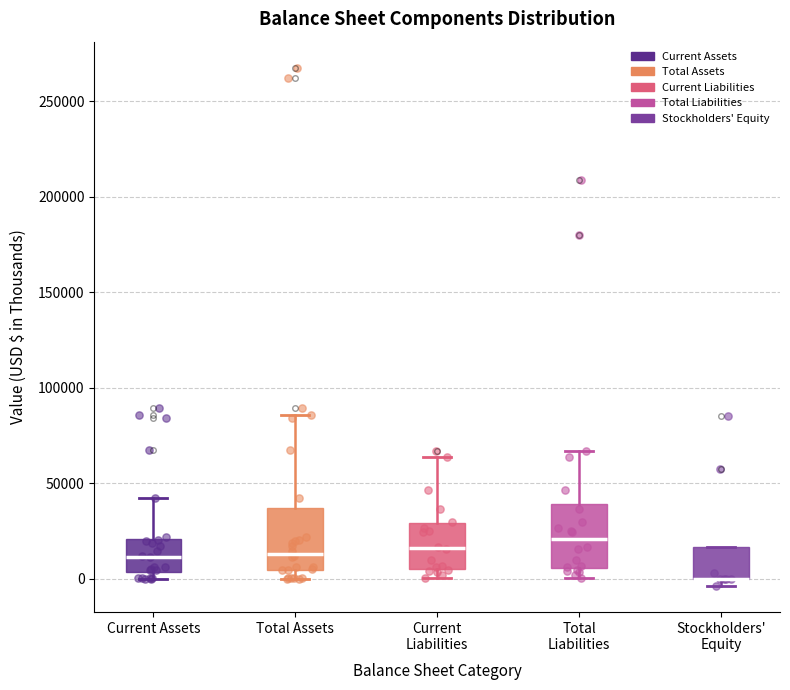

Where is the lower edge of the box for Current Liabilities on the y-axis? The values are not printed on the chart, so give them approximately, as read against the axis.

5000